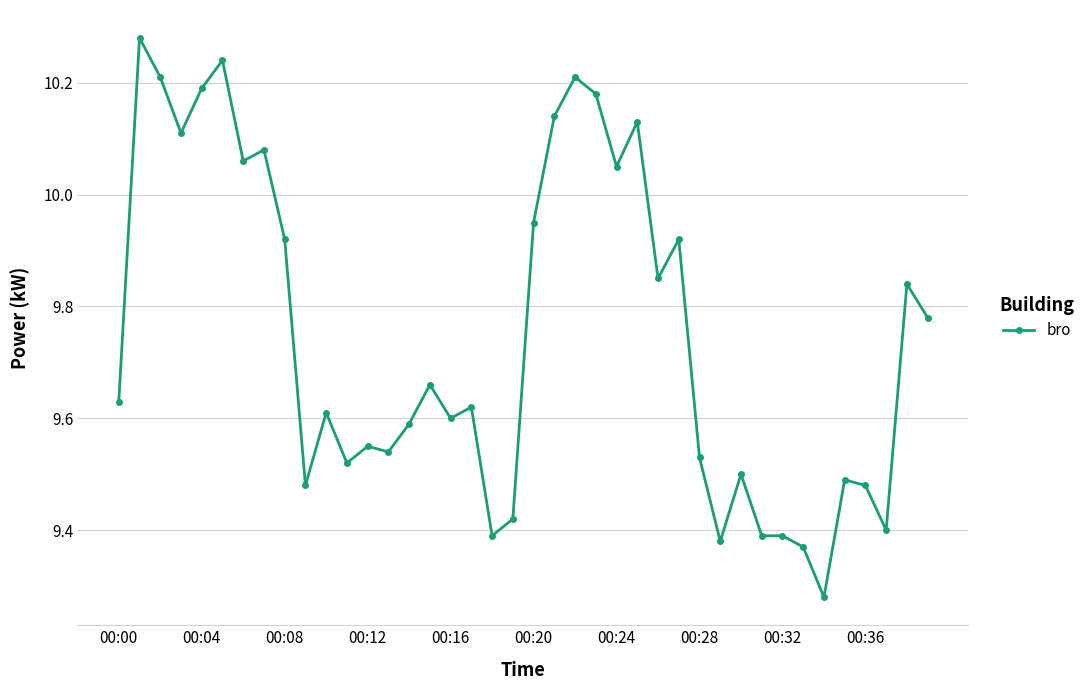

What is the difference between the maximum and minimum values?

1.0